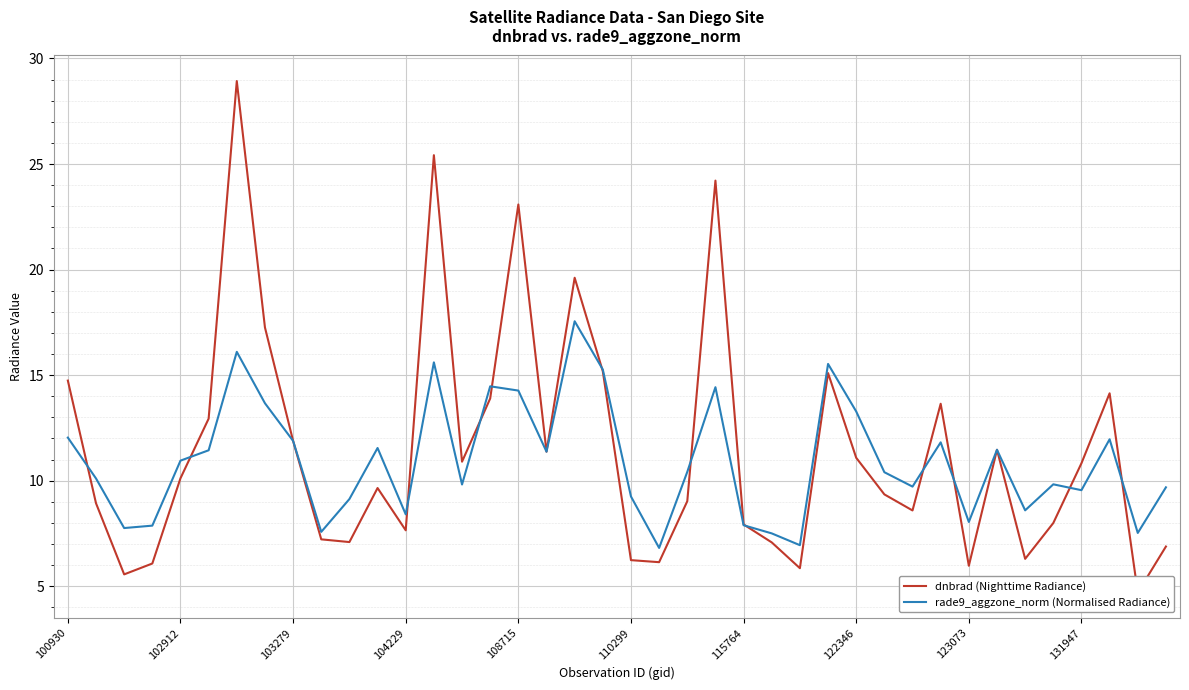

How many times do dnbrad (Nighttime Radiance) and rade9_aggzone_norm (Normalised Radiance) cross each other?

13